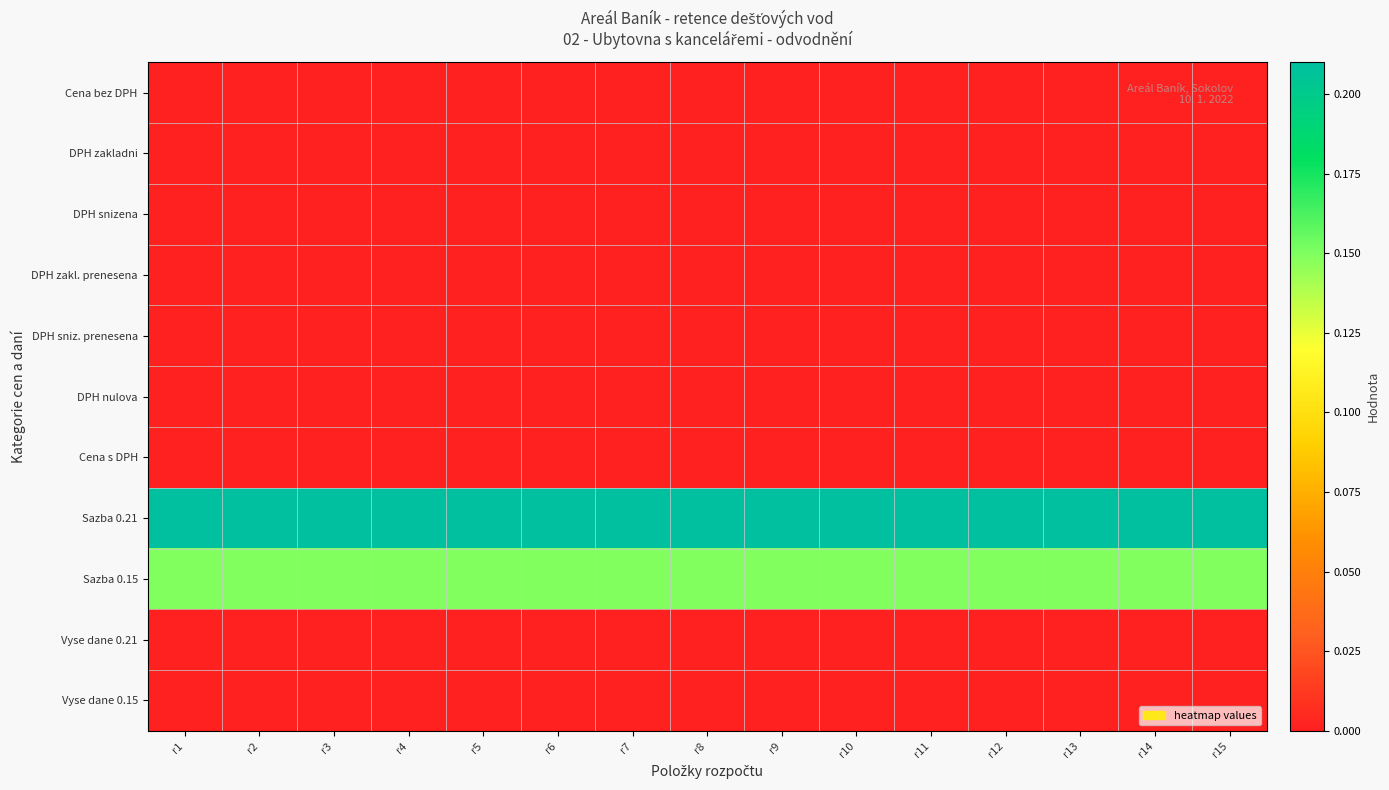

Rank the series at r7 from lowest to highest value.

Cena bez DPH, DPH zakladni, DPH snizena, DPH zakl. prenesena, DPH sniz. prenesena, DPH nulova, Cena s DPH, Vyse dane 0.21, Vyse dane 0.15, Sazba 0.15, Sazba 0.21